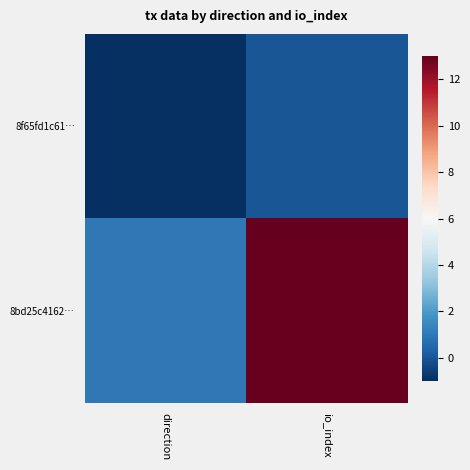

Which series changed the most between direction and io_index?

8bd25c4162…